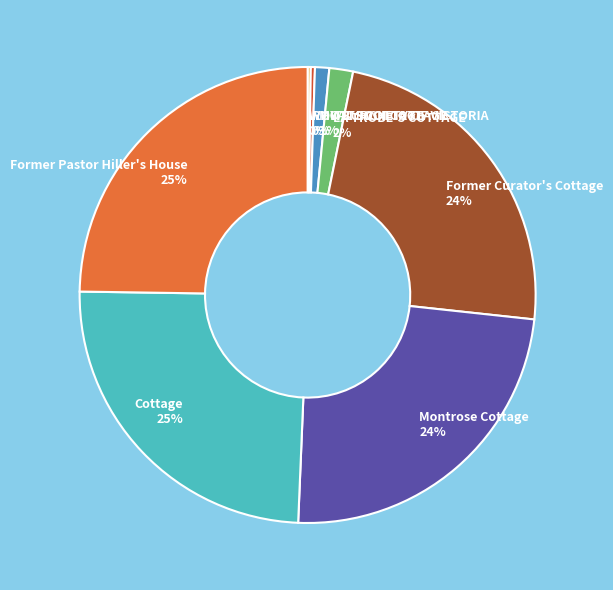

Does any single category account for the majority?

No